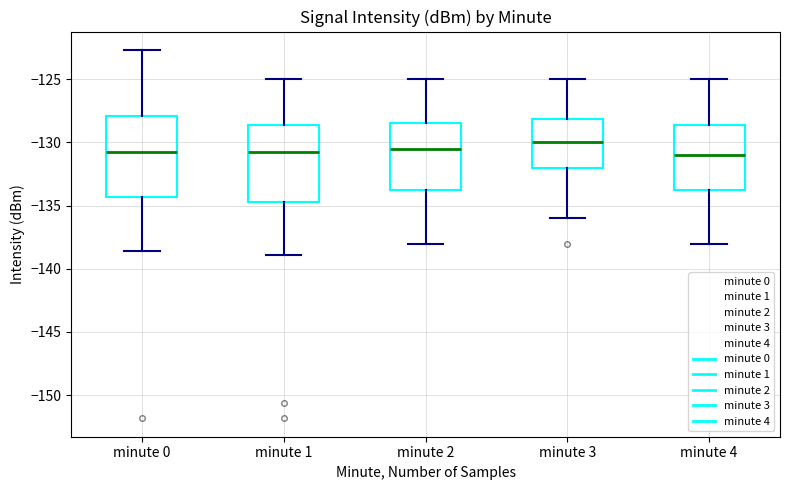

Where does the lower whisker of the box for minute 4 end on the y-axis? The values are not printed on the chart, so give them approximately, as read against the axis.

-138.0